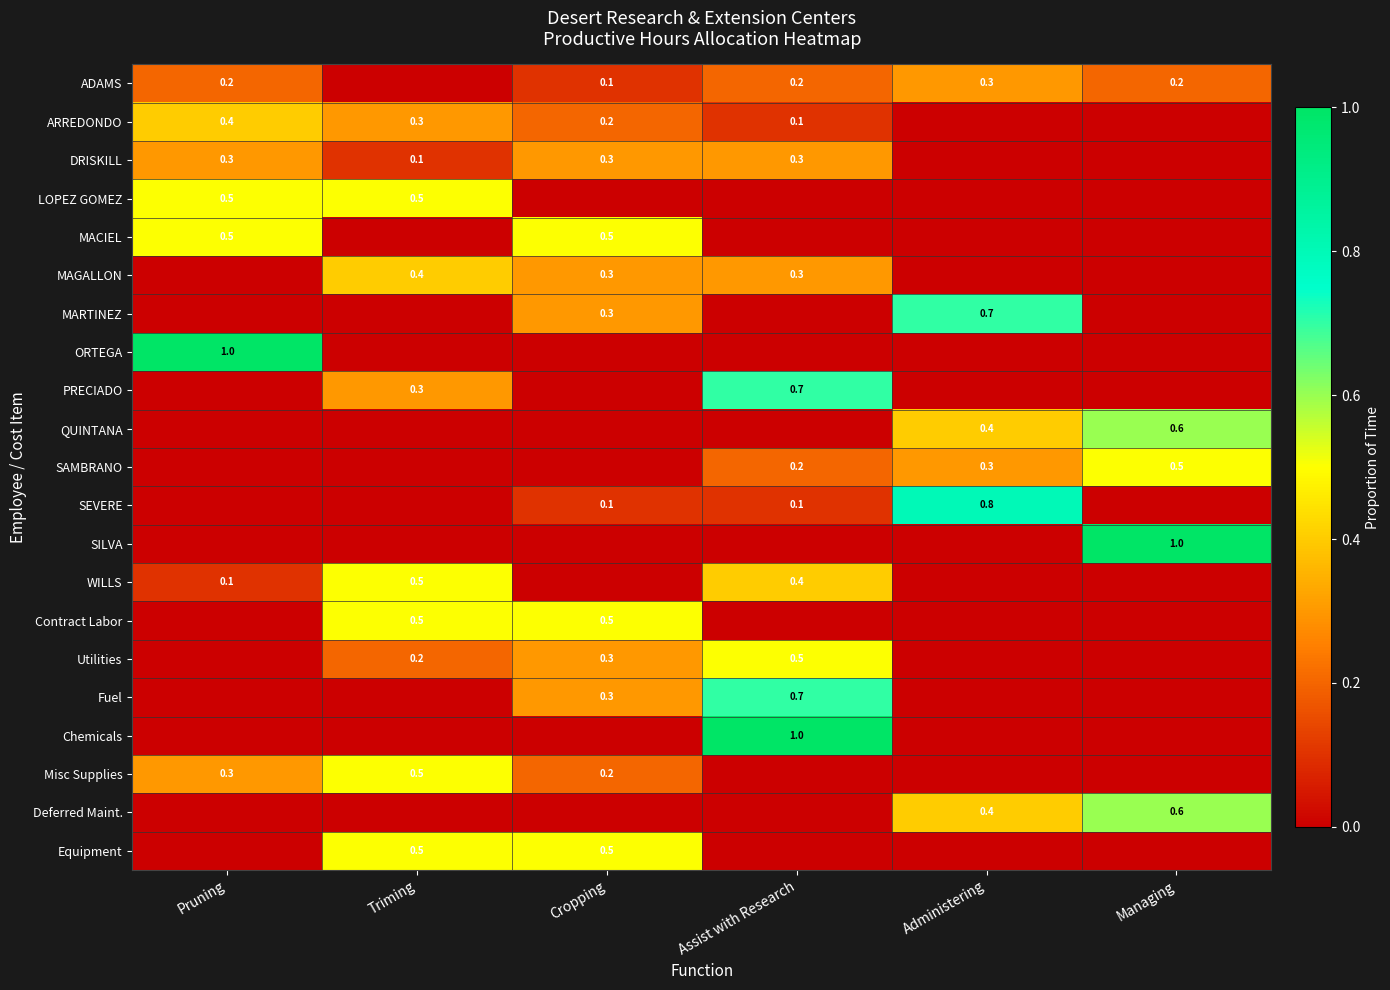

What is the total value across all series at Pruning?

3.3